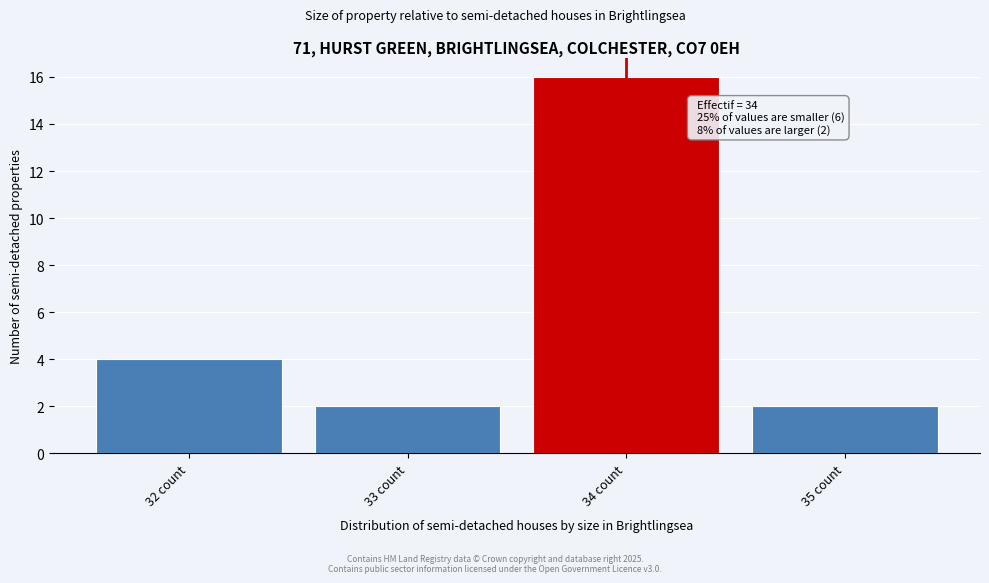

Reading left to right, transcribe all the data shown in this chart.

32 count=4	33 count=2	34 count=16	35 count=2